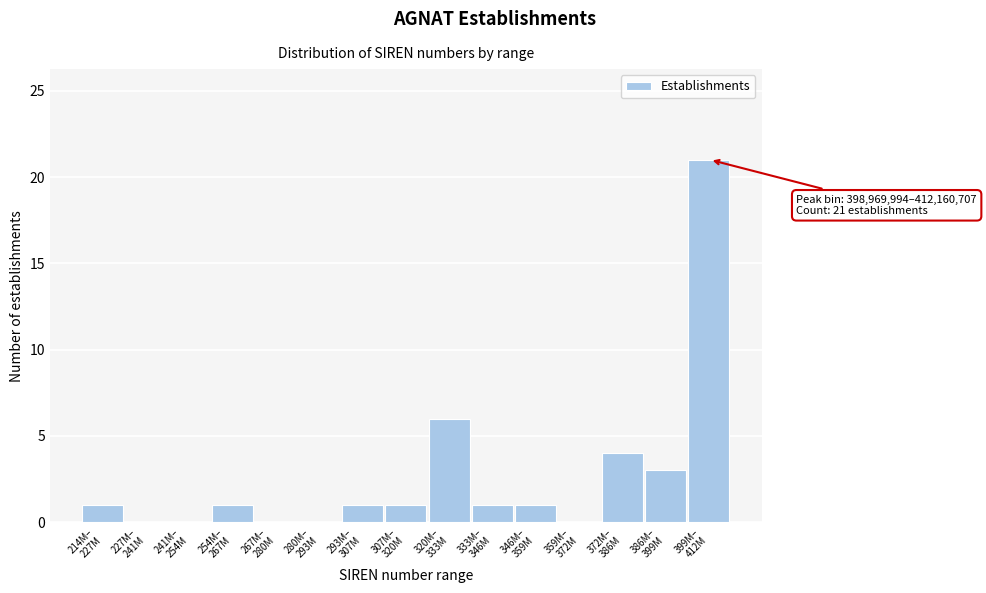

What is the sum of all values?

40